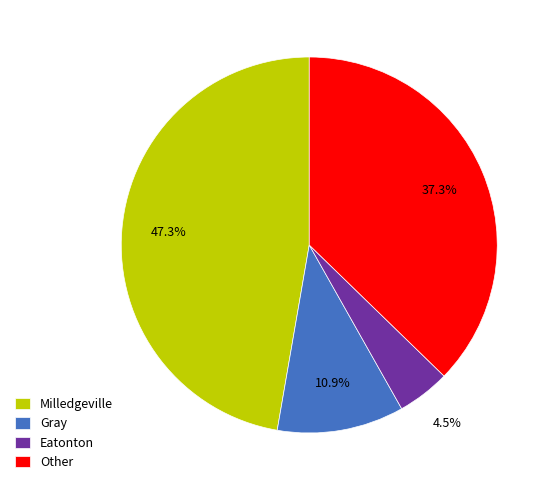

How many segments does this pie chart have?

4